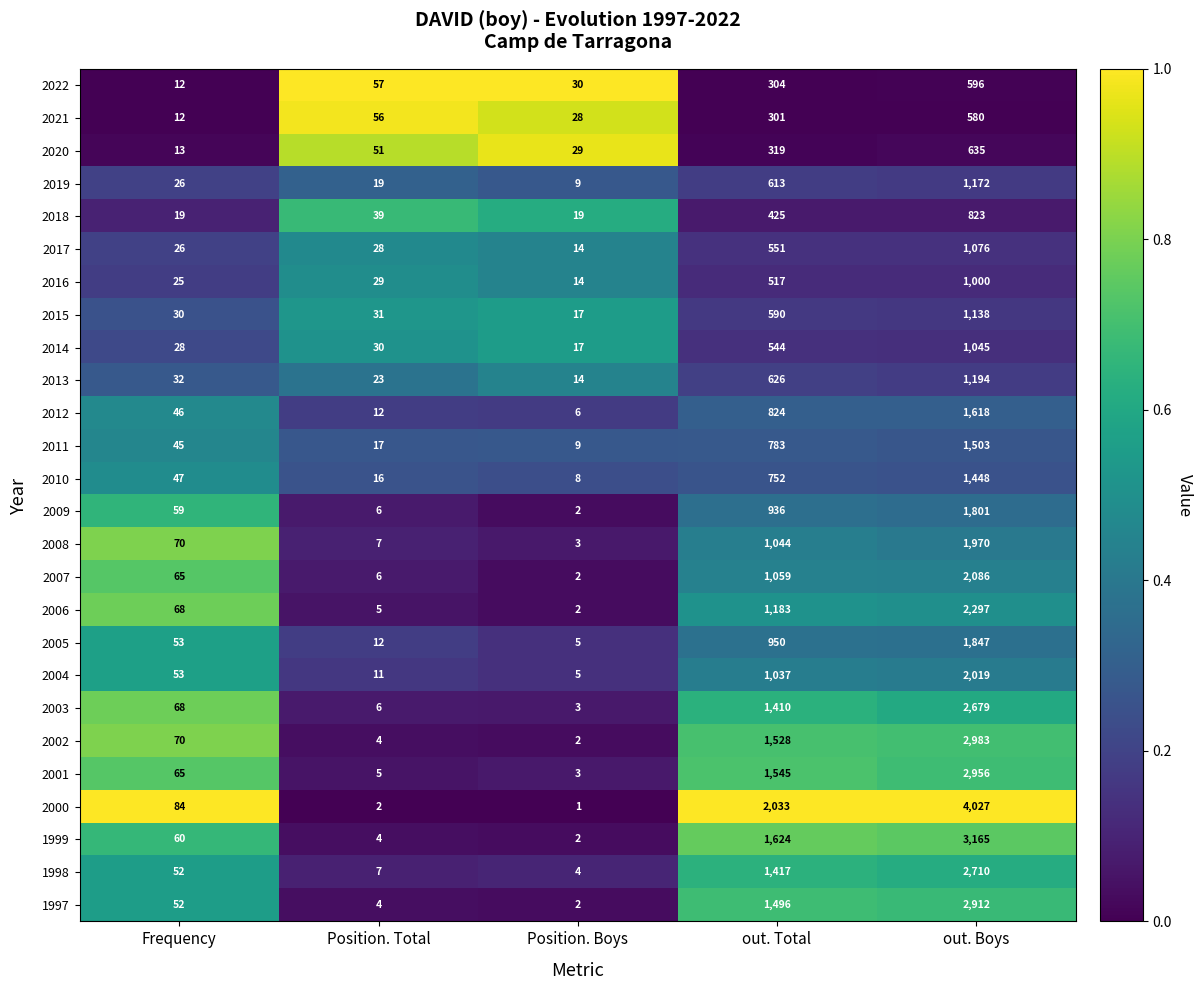

Rank the series by their maximum value, from lowest to highest.

2021, 2022, 2020, 2018, 2016, 2014, 2017, 2015, 2019, 2013, 2010, 2011, 2012, 2009, 2005, 2008, 2004, 2007, 2006, 2003, 1998, 1997, 2001, 2002, 1999, 2000